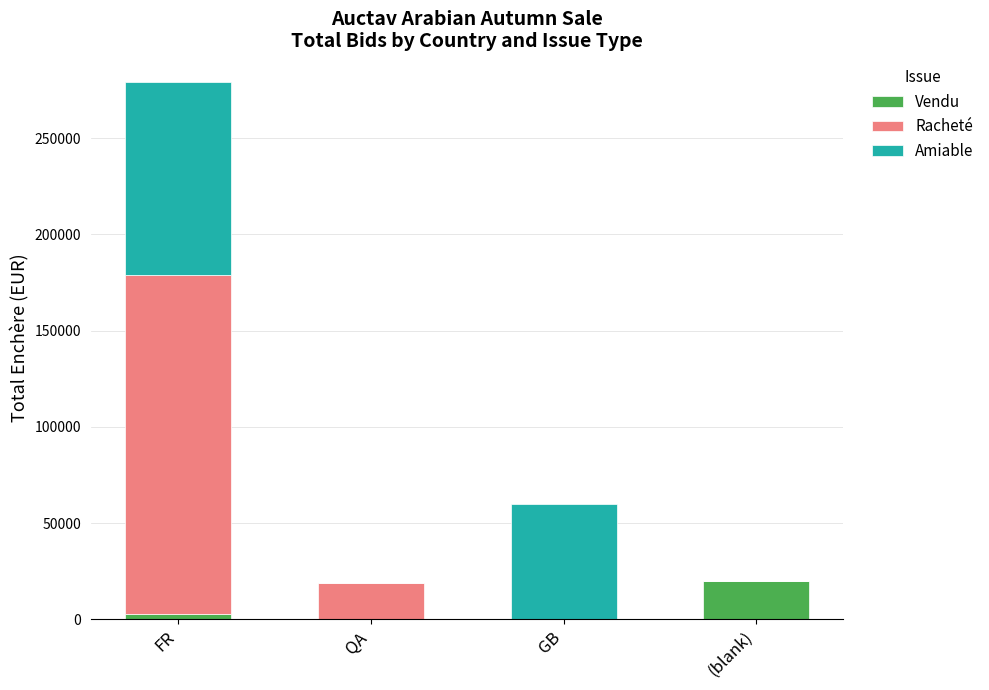

What are all the series names shown in the legend?

Vendu, Racheté, Amiable